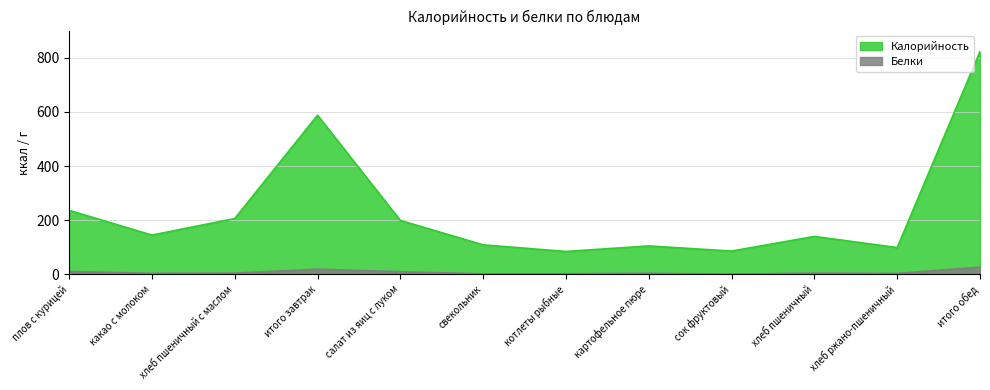

What position from the right is хлеб ржано-пшеничный?

2